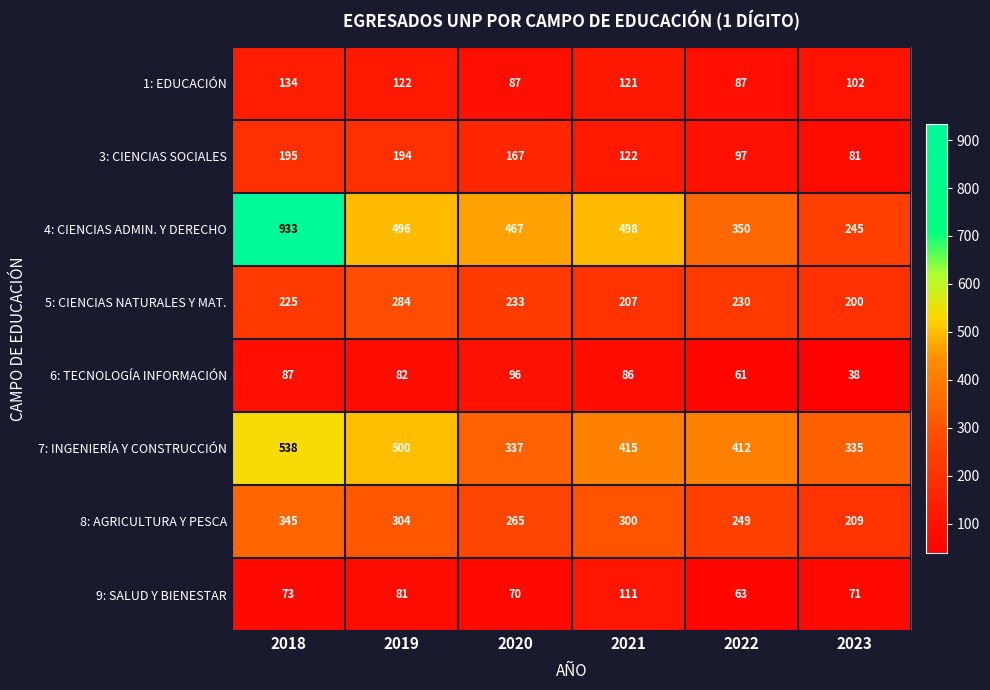

What is the approximate value of 3: CIENCIAS SOCIALES at 2022, to the nearest 10?

100